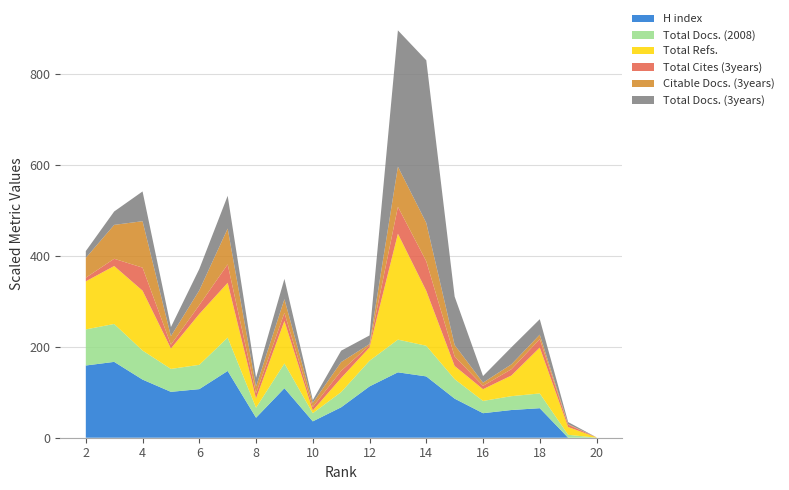

The value of H index at 16 is 54.0. True or false?

True